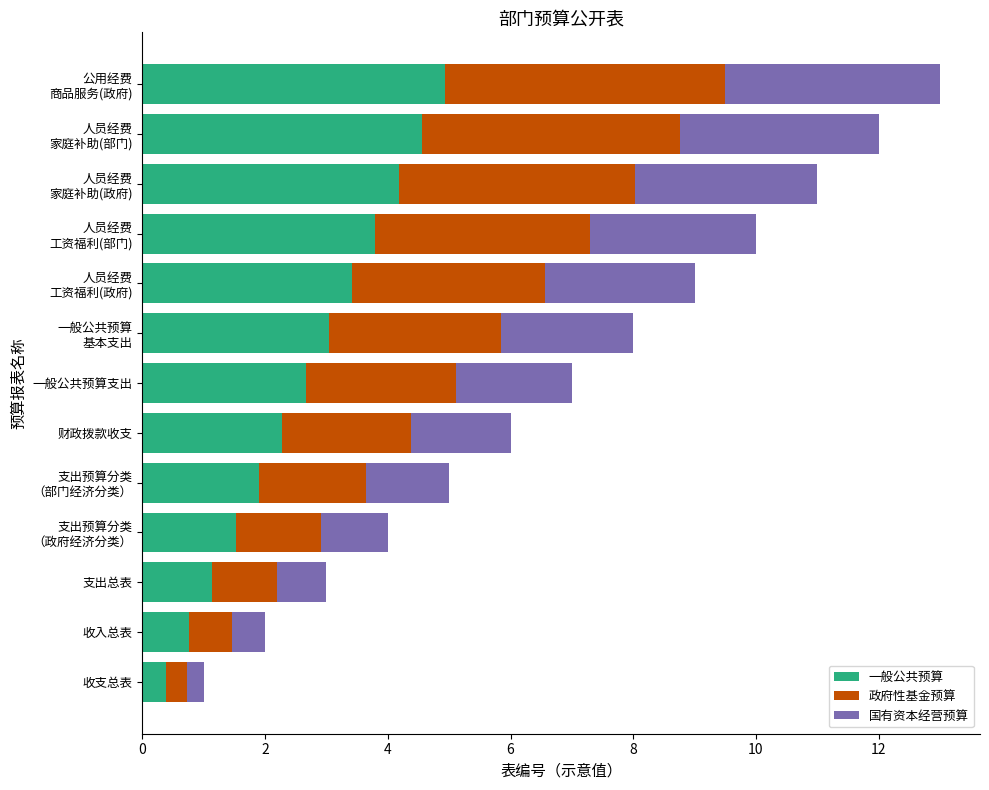

The value of 一般公共预算 at 一般公共预算支出 is 2.7. True or false?

True